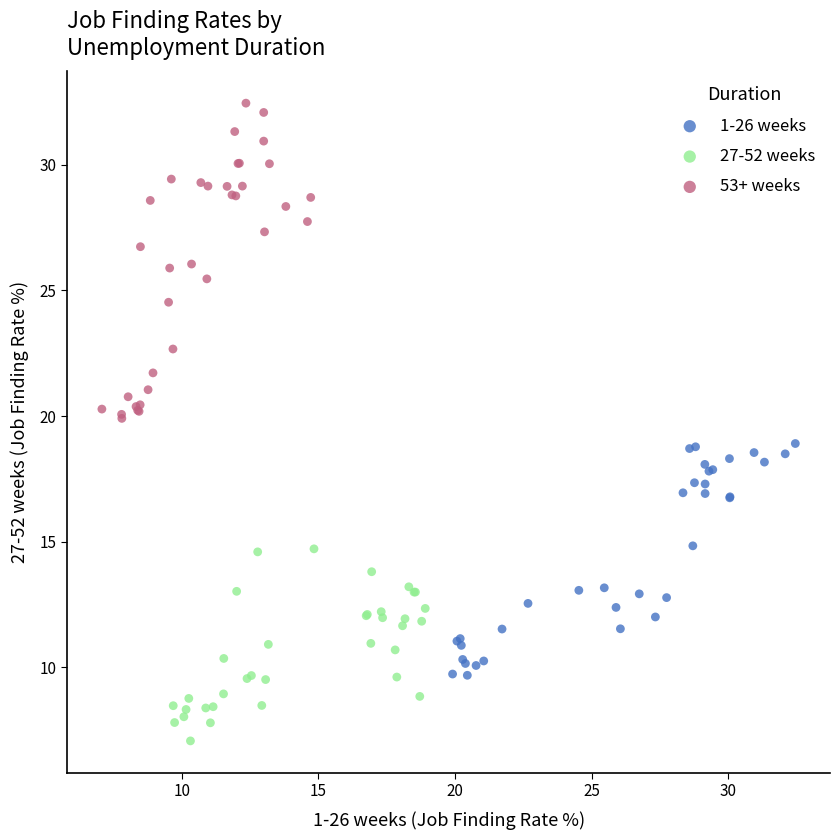

Which series has the largest Y range (max minus min)?

53+ weeks